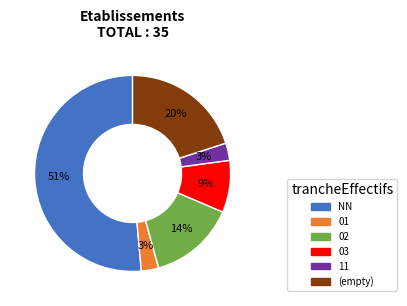

To the nearest percent, what is the average slice percentage?

17%